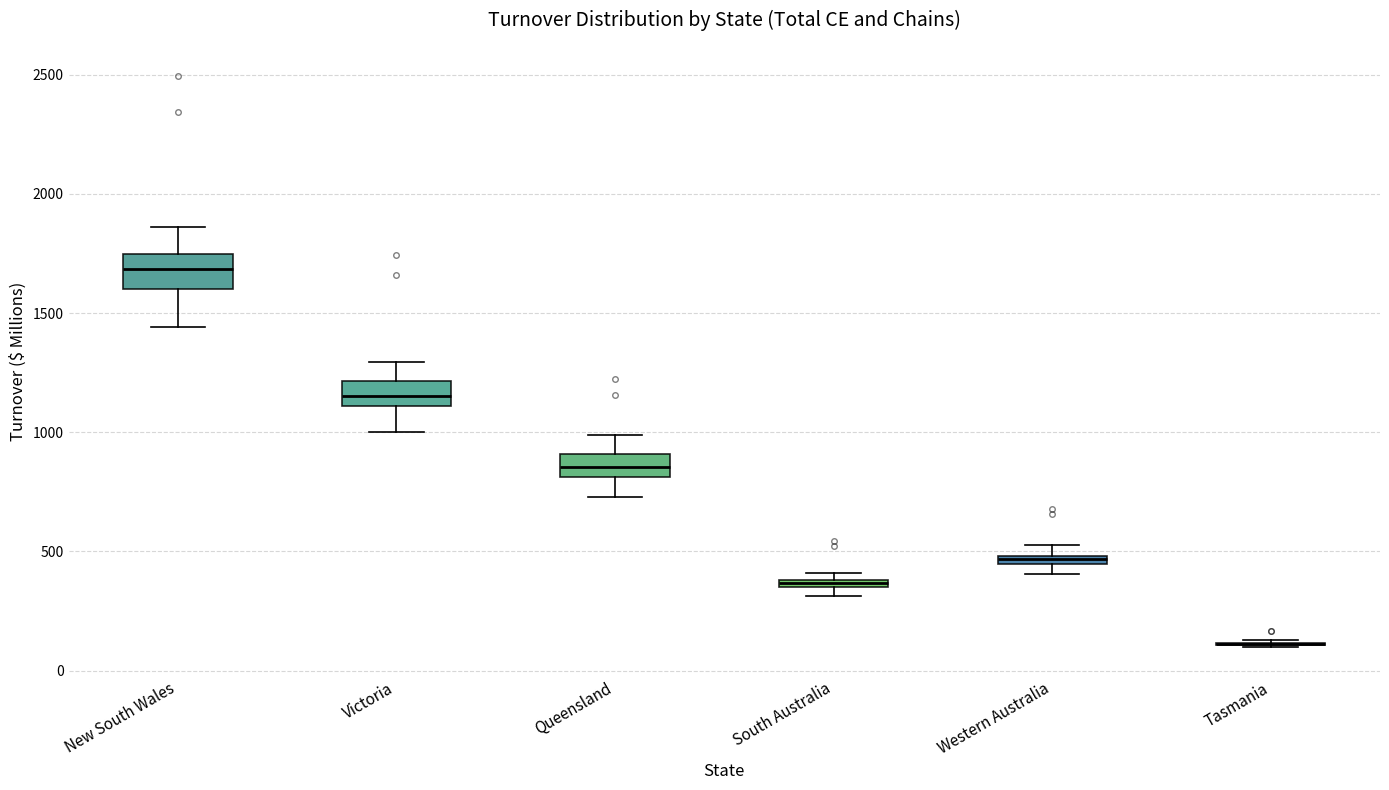

Where does the upper whisker of the box for Queensland end on the y-axis? The values are not printed on the chart, so give them approximately, as read against the axis.

1000